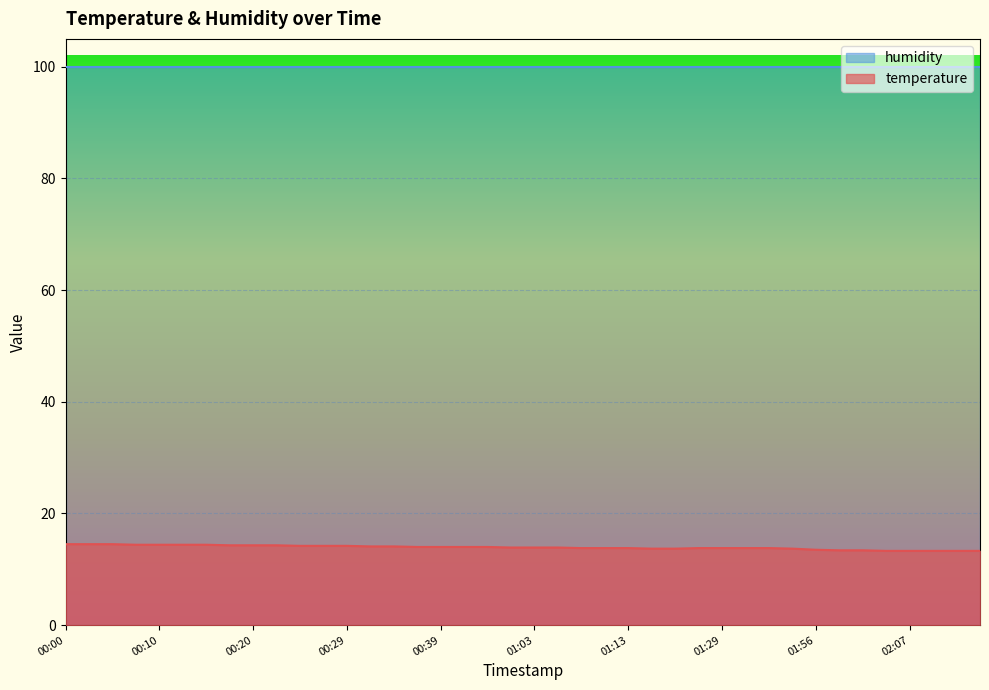

What is the label of the 17th point from the left?

00:39